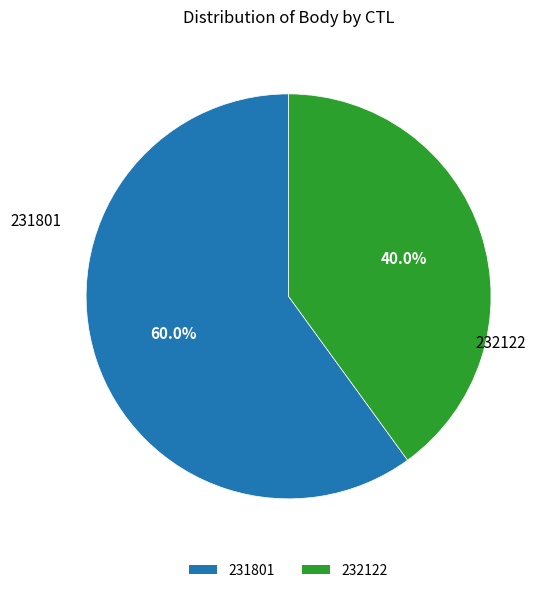

True or false: 231801 accounts for 60% of the total.

True